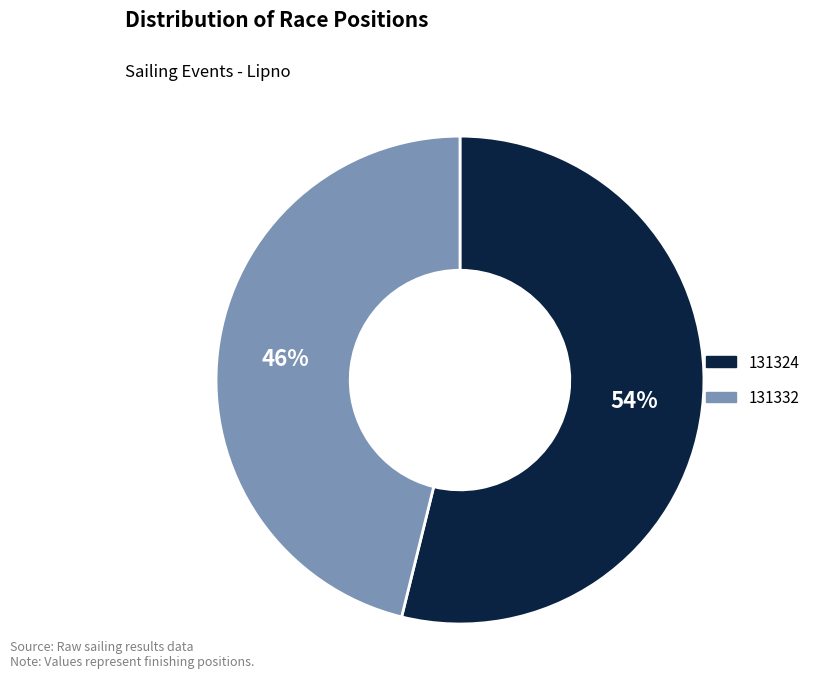

The 131324 slice represents 59% of the pie. True or false?

False